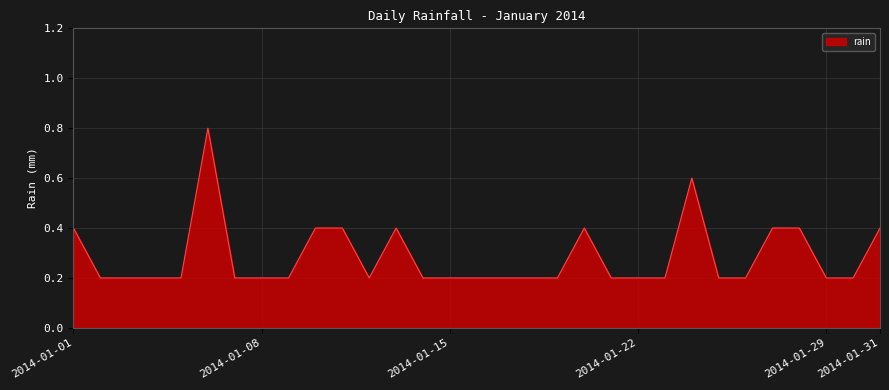

True or false: the data has more than 2 interior local peaks.

True